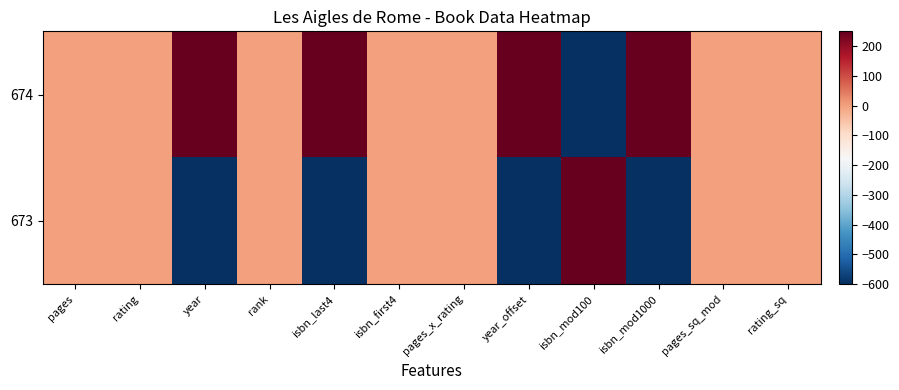

Between isbn_first4 and rating_sq, which is larger?

isbn_first4